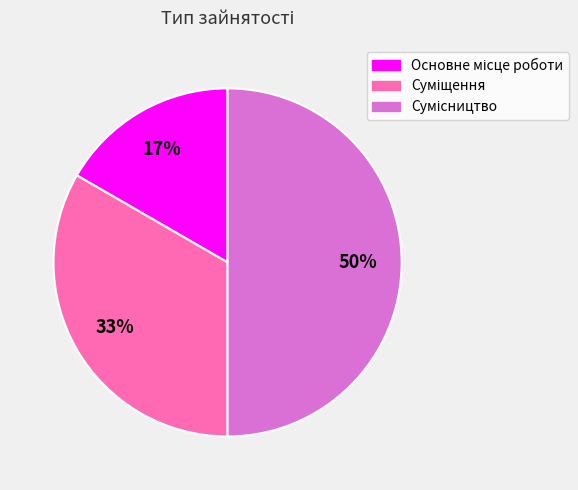

To the nearest percent, what is the difference between the largest and smallest slice percentages?

33%